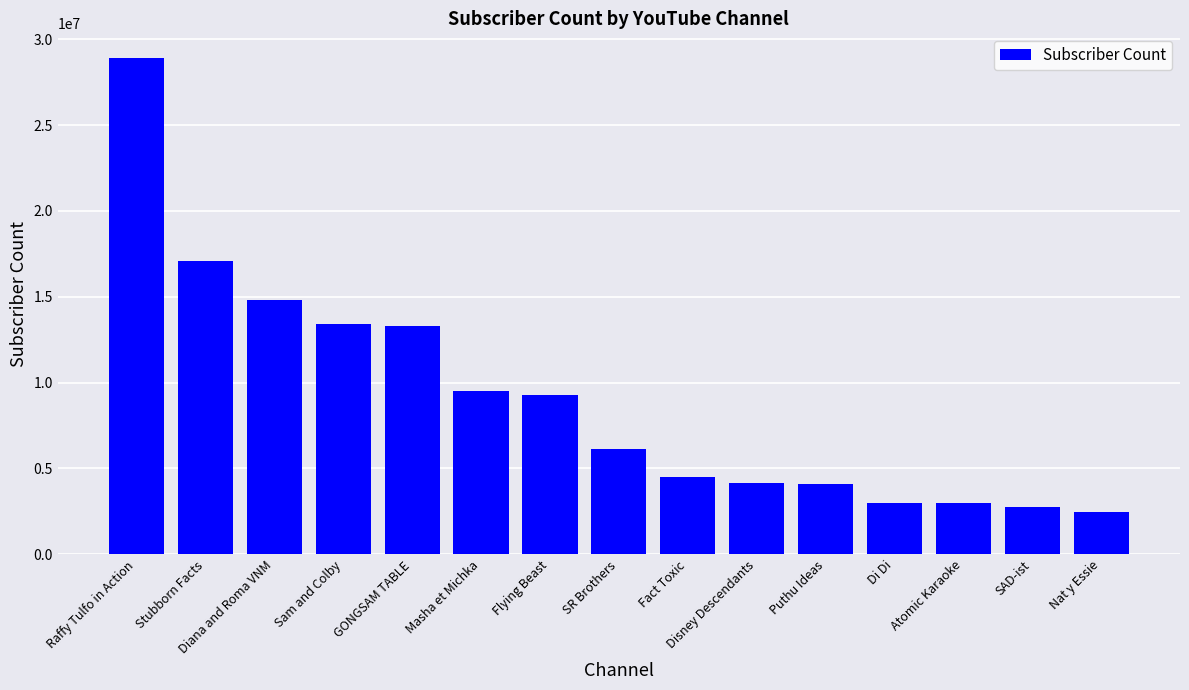

The value at SAD-ist is 4037516. True or false?

False